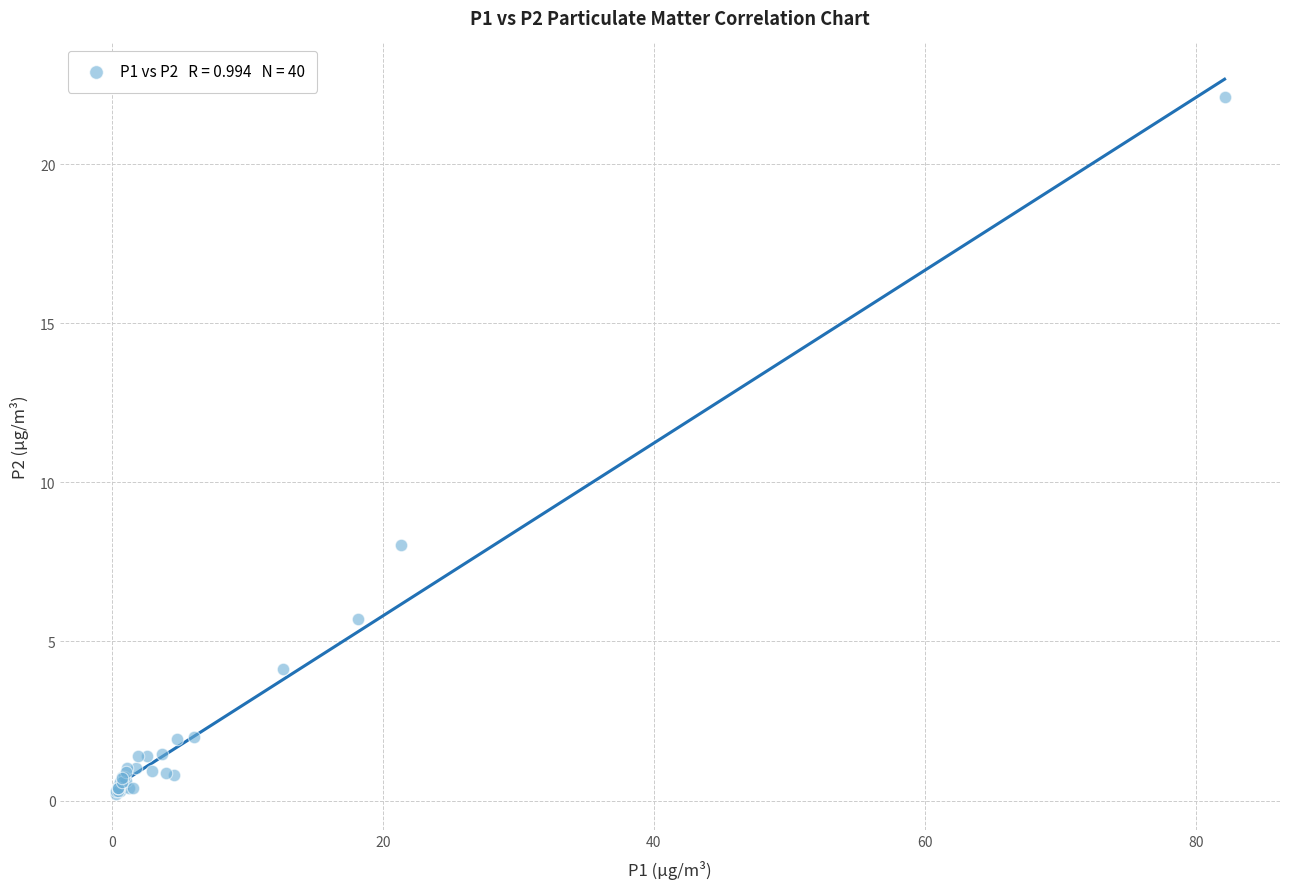

What Y value in the scatter plot is closest to 11?

8.0